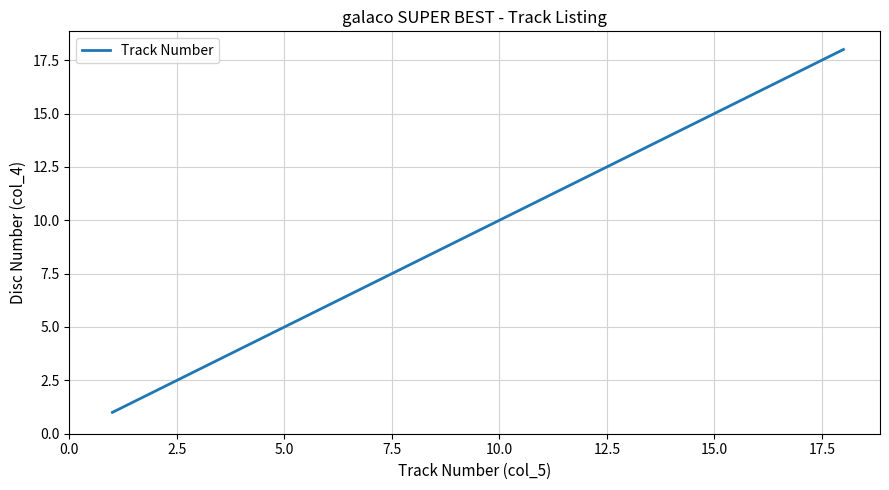

What is the difference between the maximum and minimum values?

17